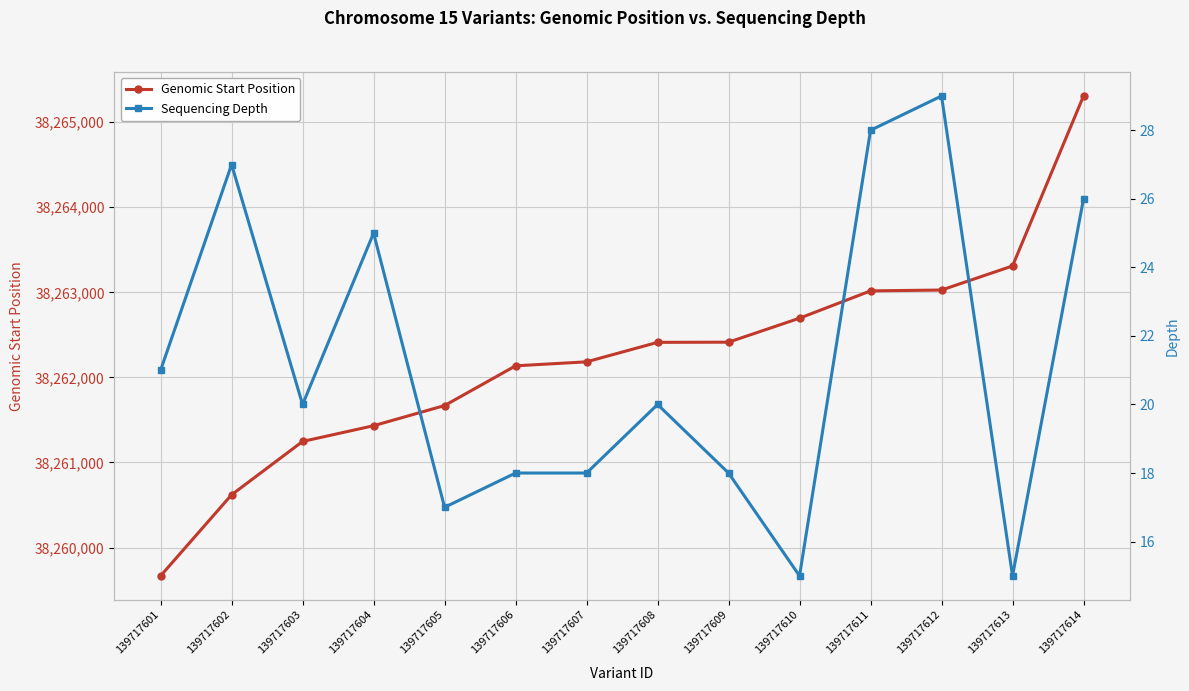

What value does the Sequencing Depth series have at 139717614, to the nearest 10?

30